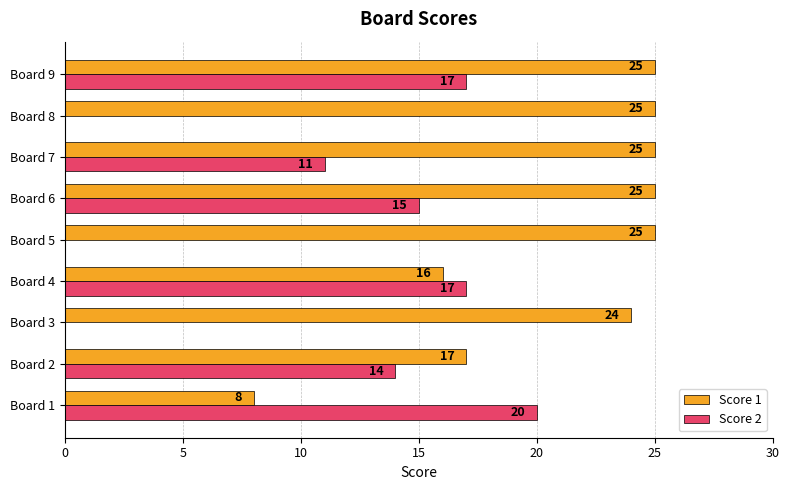

True or false: Score 2 has a value of 24 at Board 6.

False